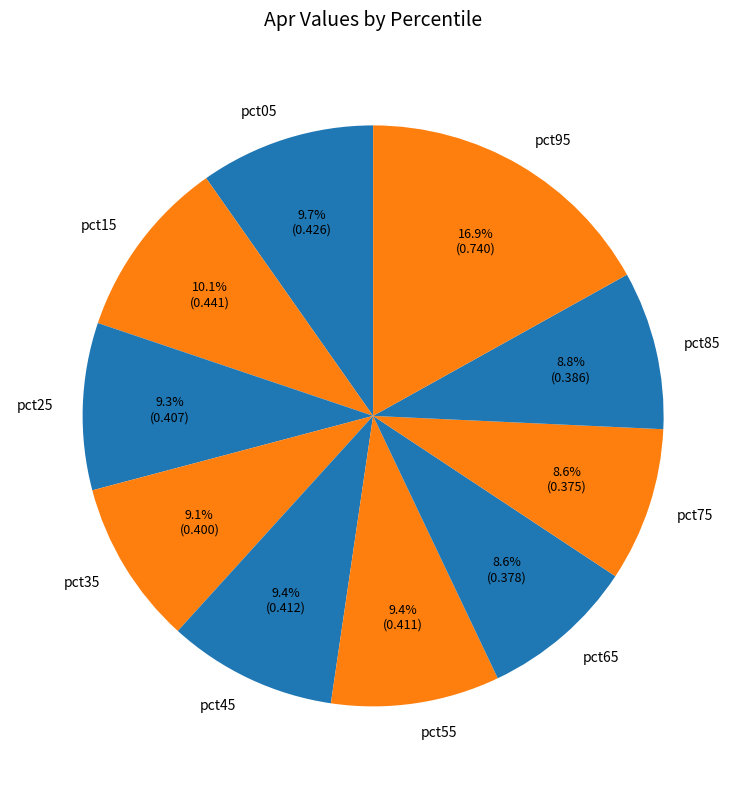

Does pct55 account for over 50% of the chart?

No